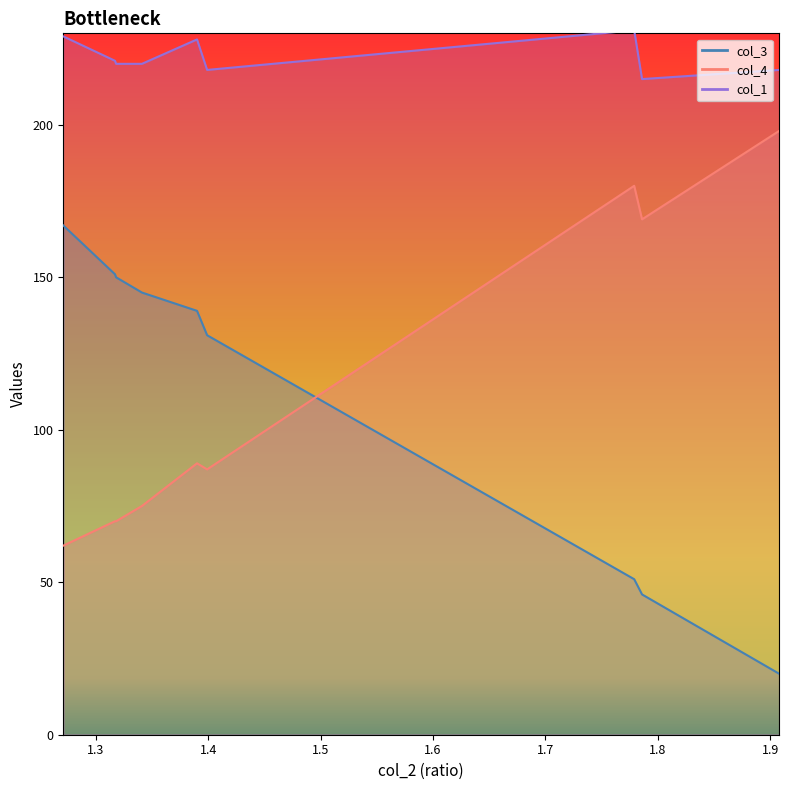

True or false: col_3 has more than 1 points higher than both neighbors.

False